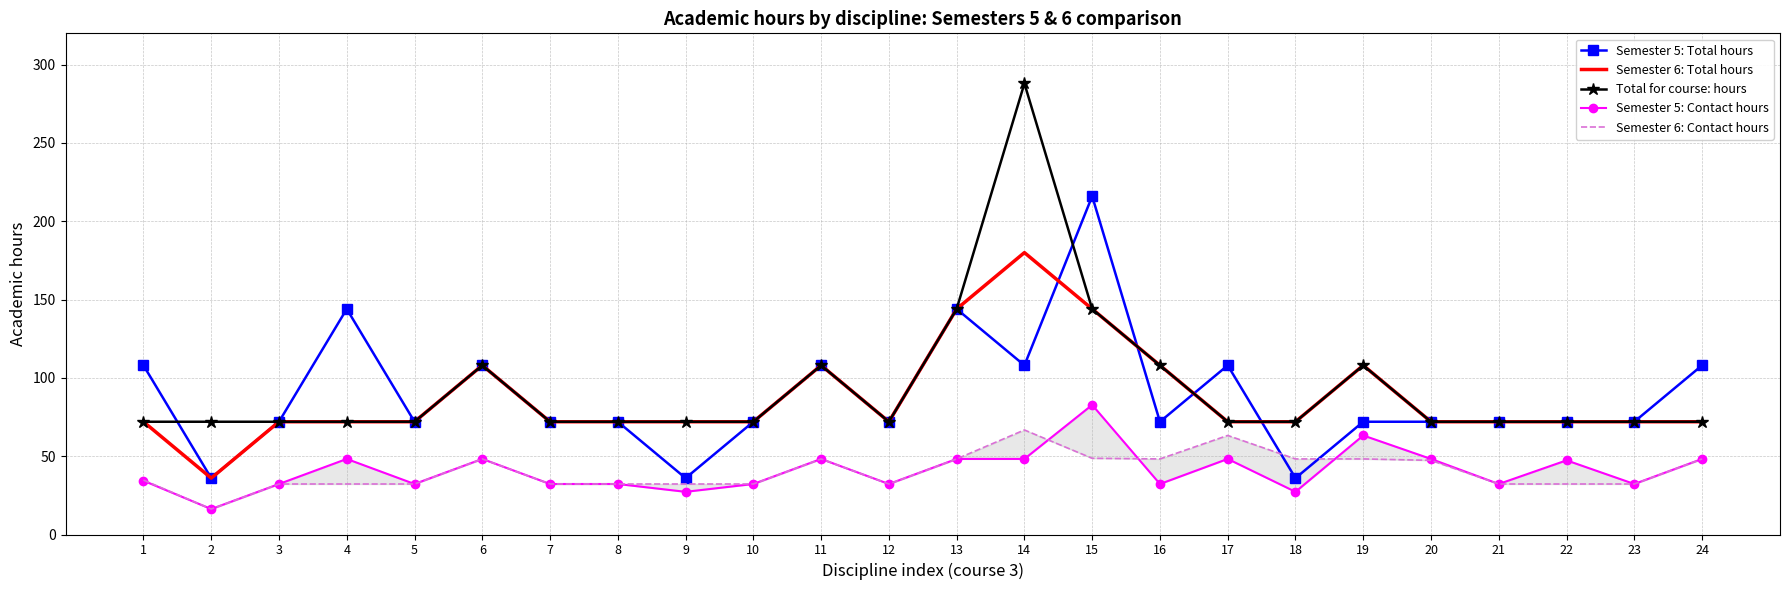

What is the value of the Semester 6: Total hours point at the 5th from the left?

72.0